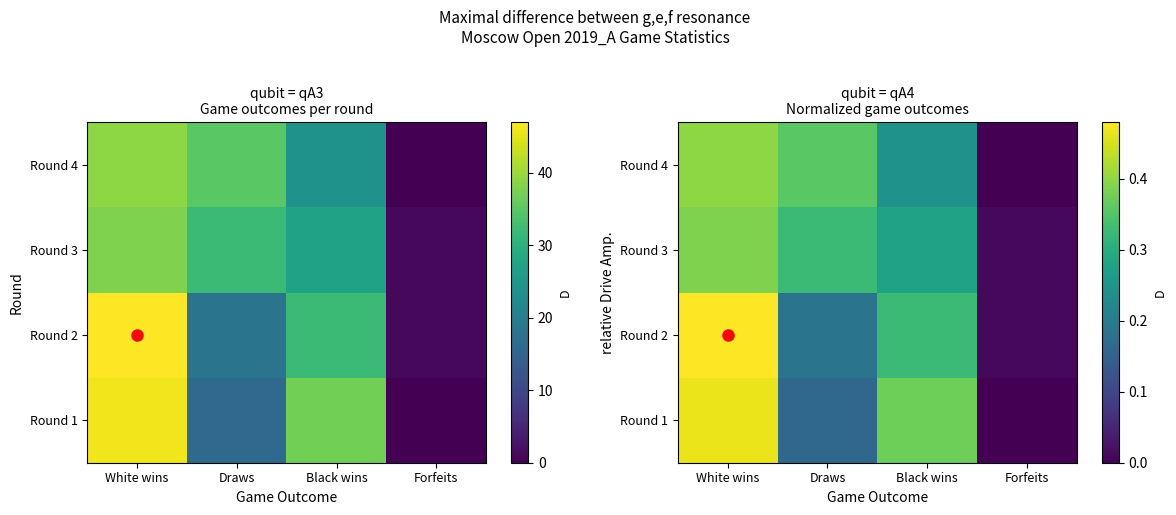

At Forfeits, list the series in order from smallest to largest.

Round 1, Round 4, Round 2, Round 3